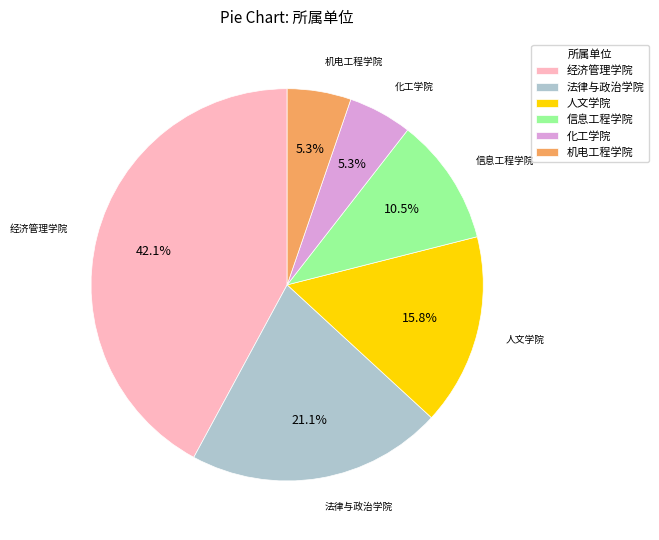

Does 法律与政治学院 account for over 50% of the chart?

No